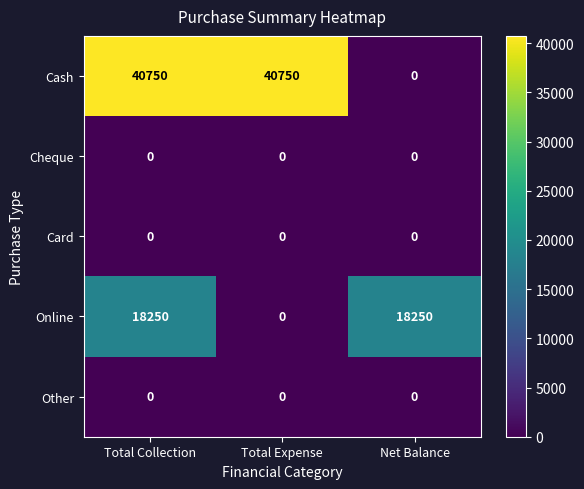

Reading left to right, what are all the values shown in this chart?

Cash: Total Collection=40750	Total Expense=40750	Net Balance=0
Cheque: Total Collection=0	Total Expense=0	Net Balance=0
Card: Total Collection=0	Total Expense=0	Net Balance=0
Online: Total Collection=18250	Total Expense=0	Net Balance=18250
Other: Total Collection=0	Total Expense=0	Net Balance=0